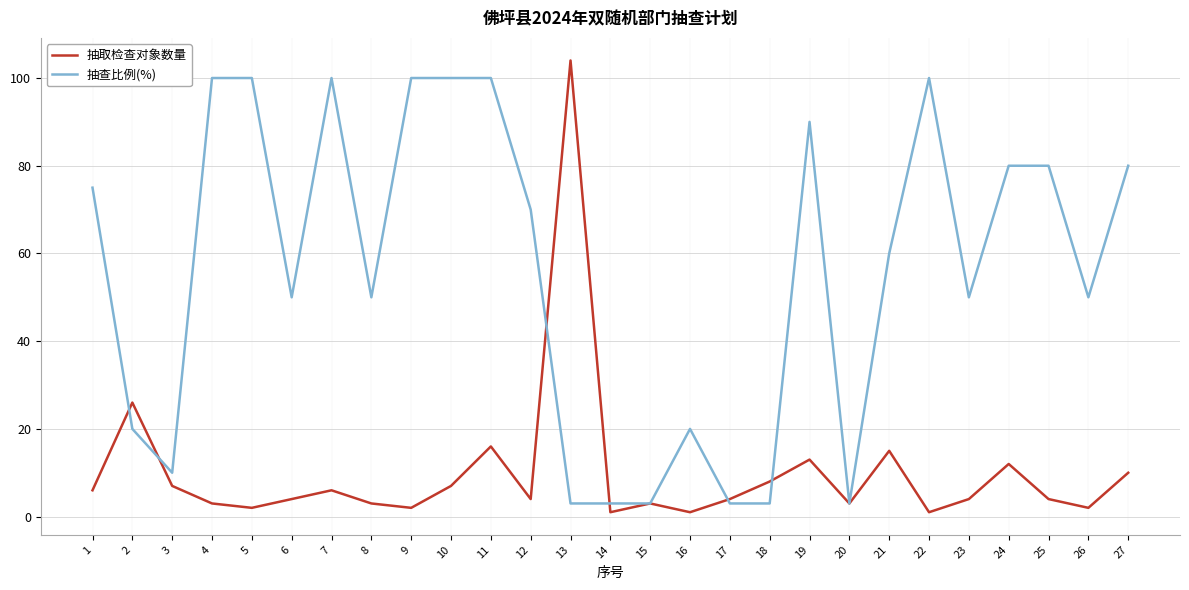

Which category has the highest value across all series?

13